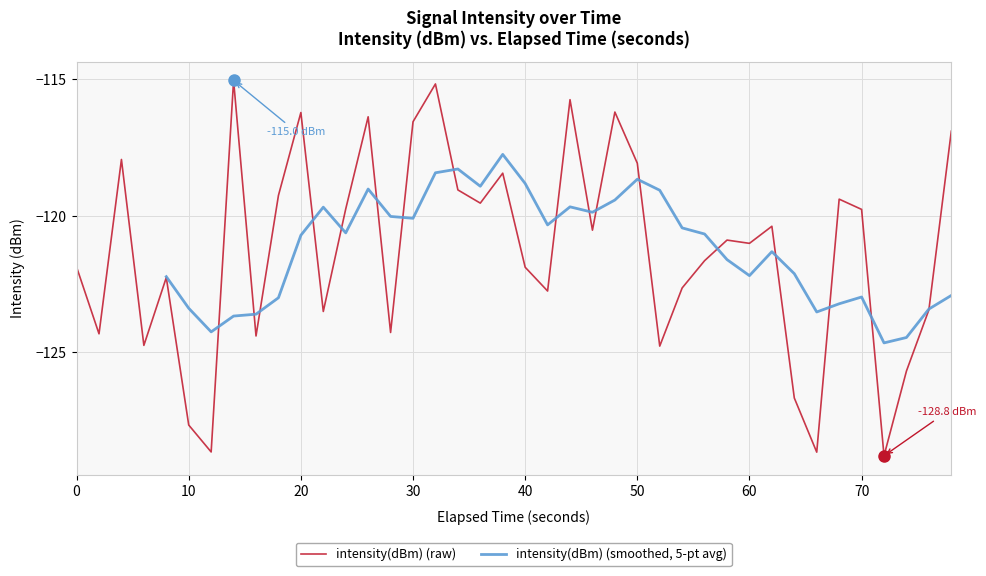

Is it true that intensity(dBm) (raw) equals -207.7 at 20?

False